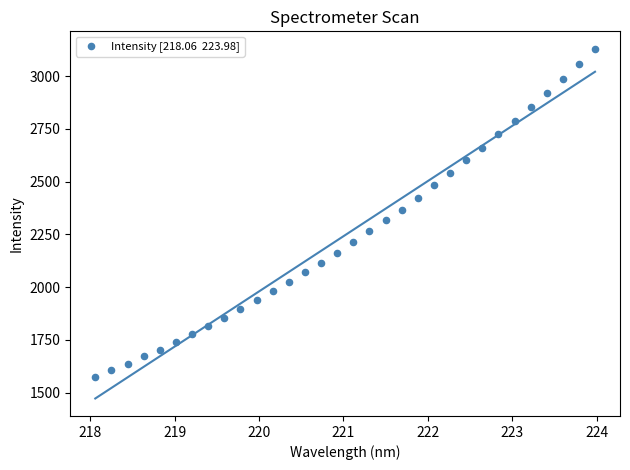

What is the range of Y values (max minus min)?

1555.2